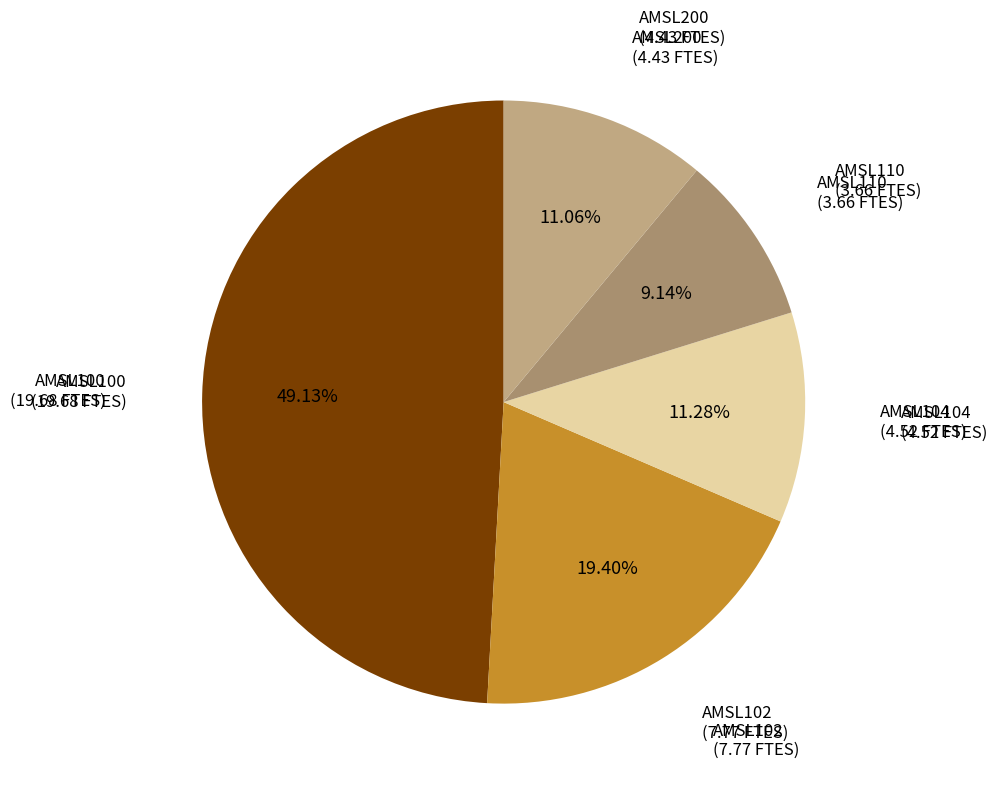

Is there a majority slice in this chart?

No